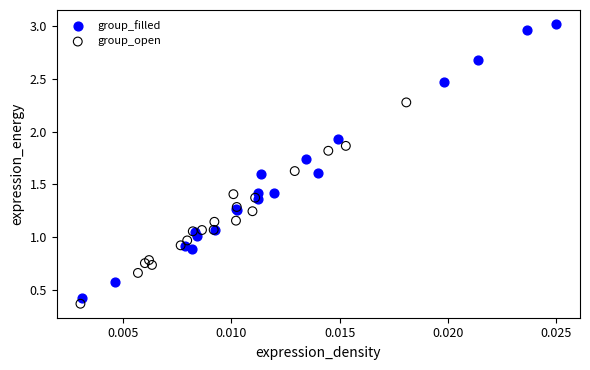

Which series reaches the minimum Y coordinate?

group_open